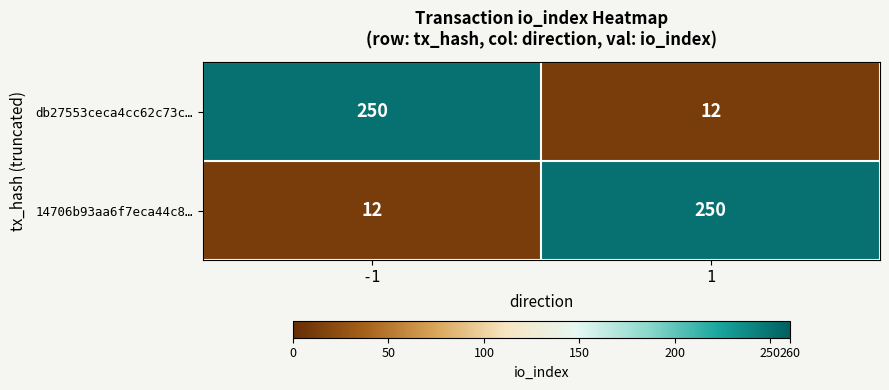

What is the spread (max minus min) of values at -1?

238